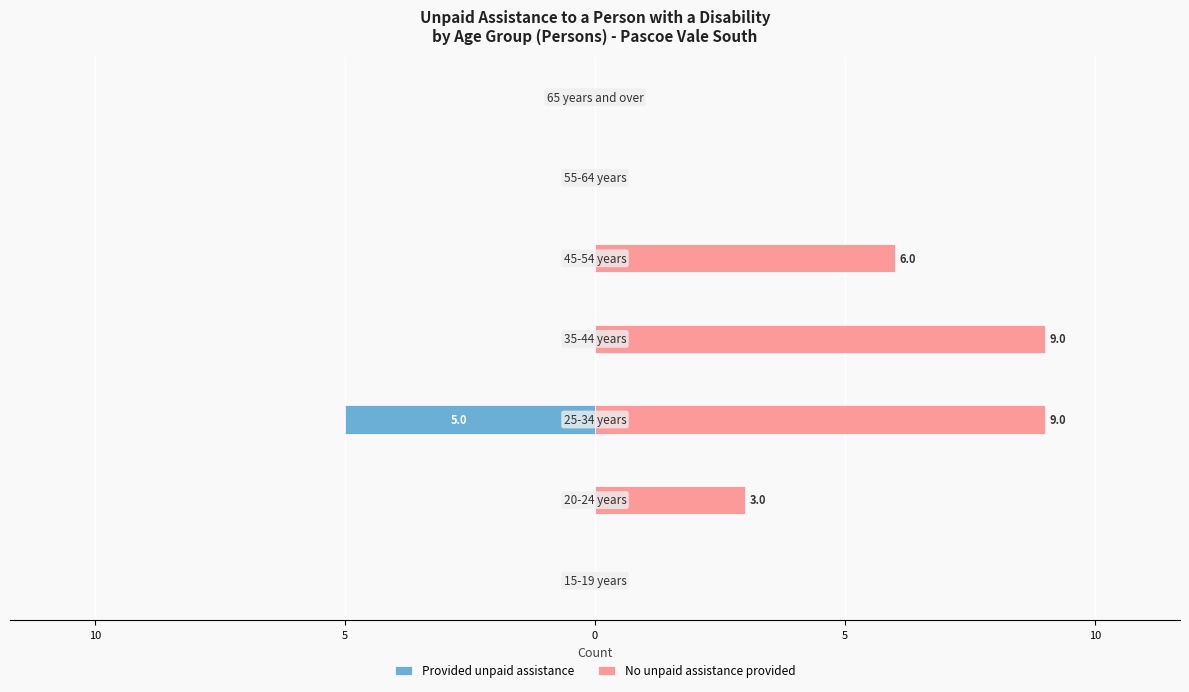

Are the bars grouped side by side (vs. stacked)?

Yes